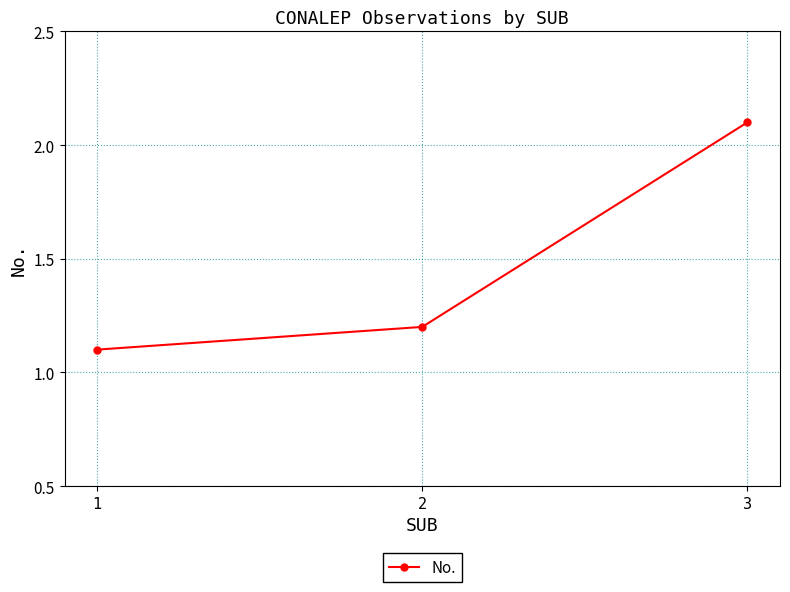

What is the sum of the values at 1 and 2?

2.3